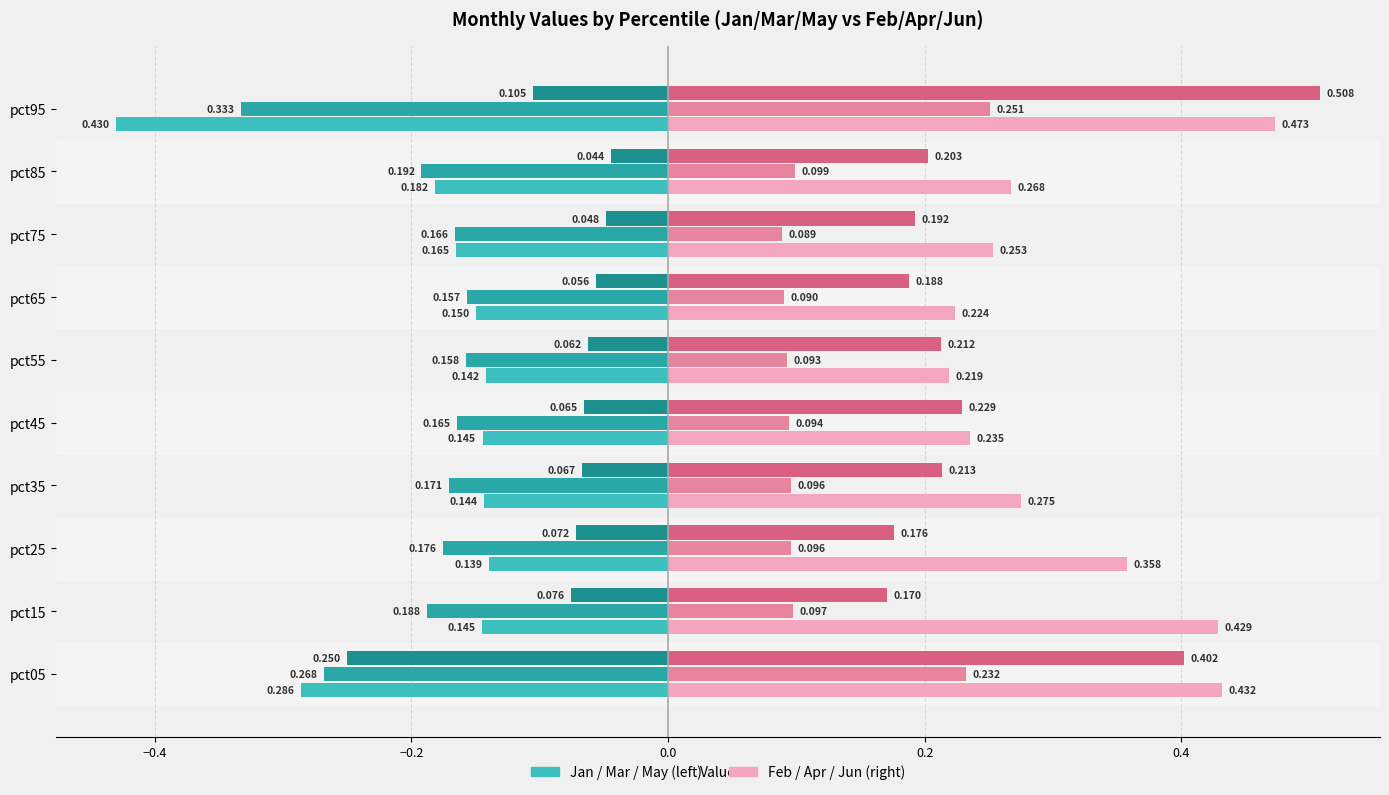

Count the number of data series in this chart.

6